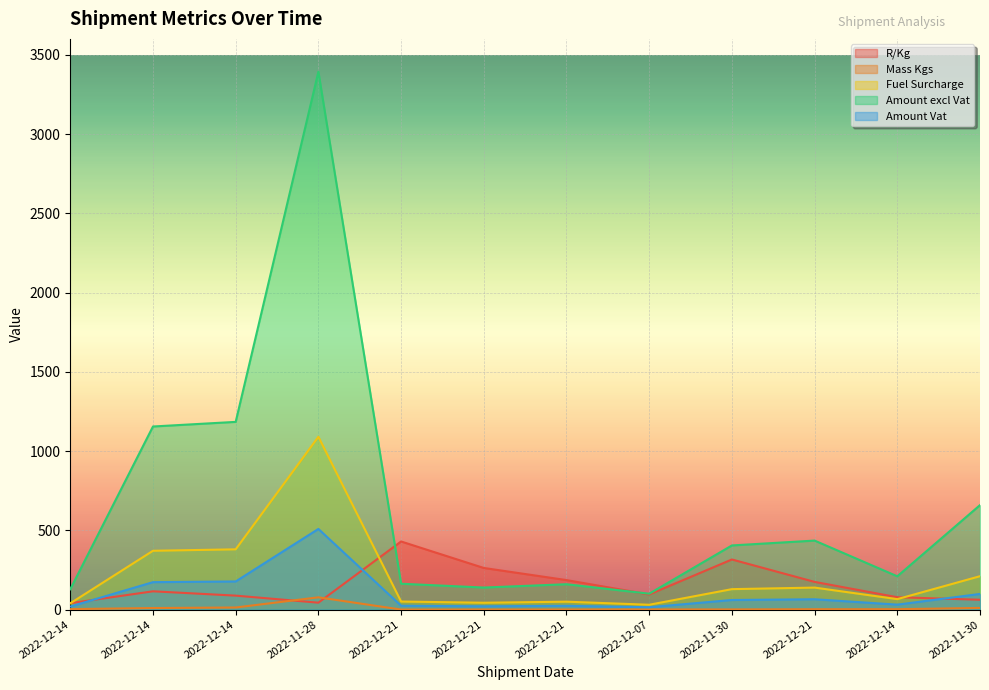

How many data points in Amount Vat are above 60?

6